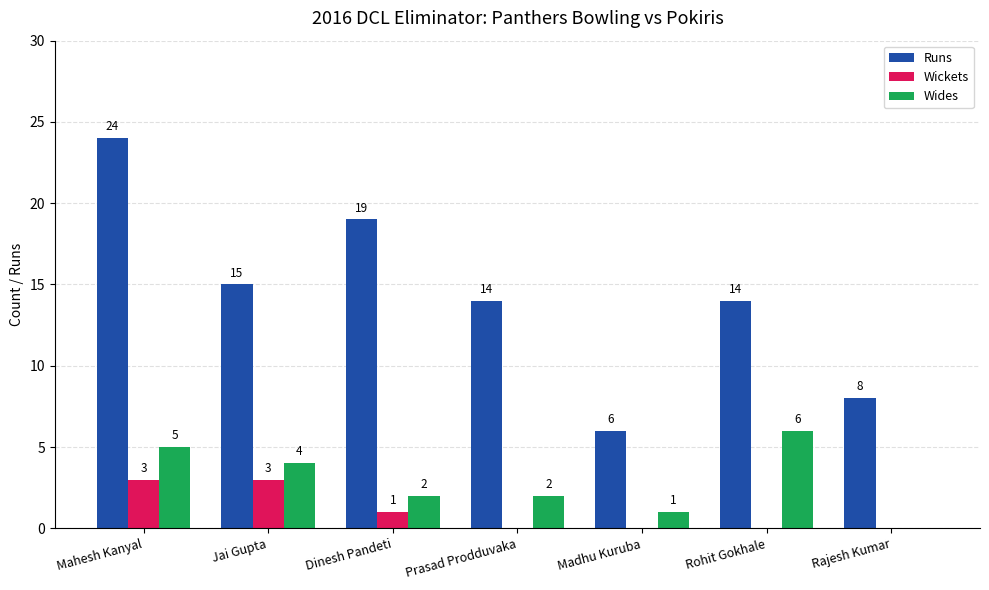

Is it true that Wides equals 4 at Jai Gupta?

True